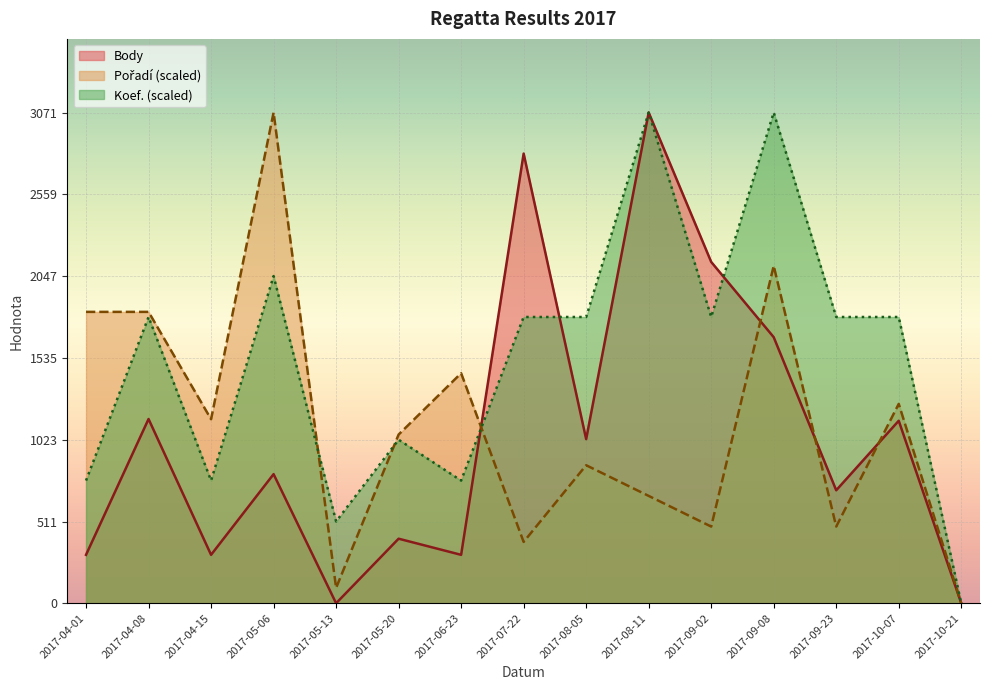

What is the total value across all series at 2017-09-08?

6847.3